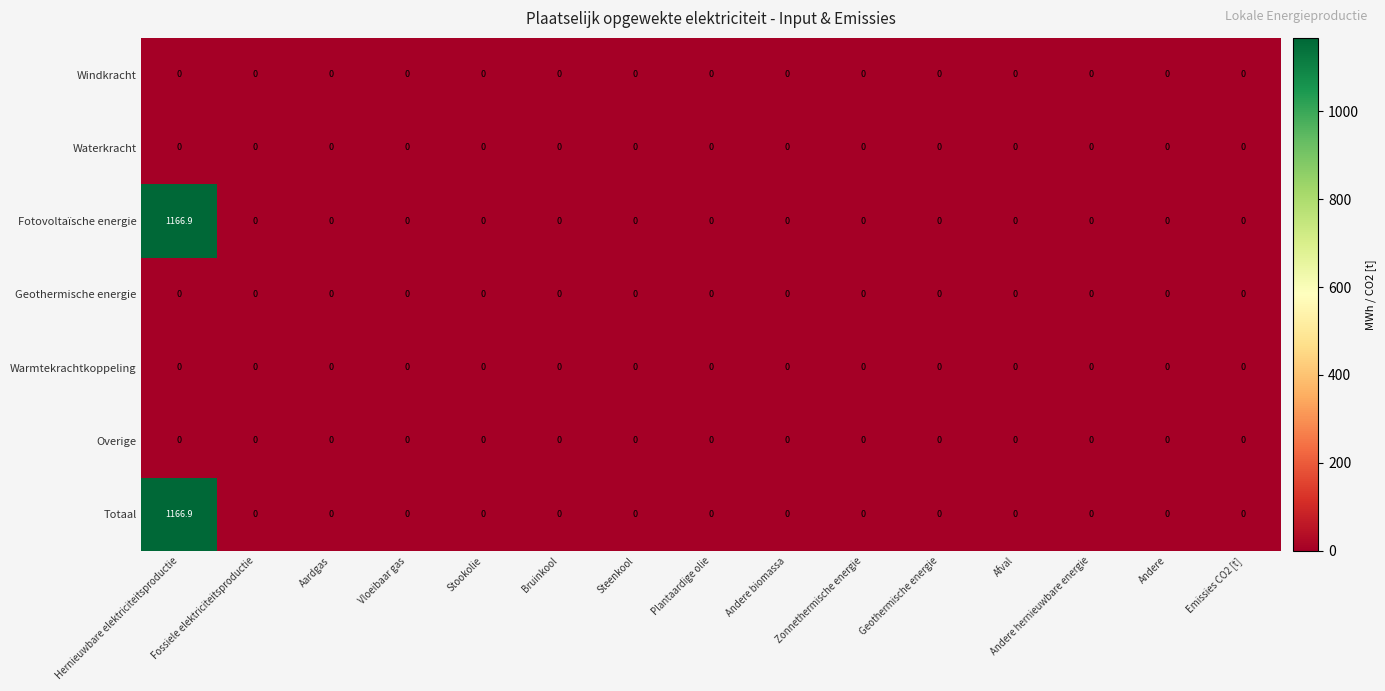

The value of Totaal at Andere hernieuwbare energie is 0.0. True or false?

True